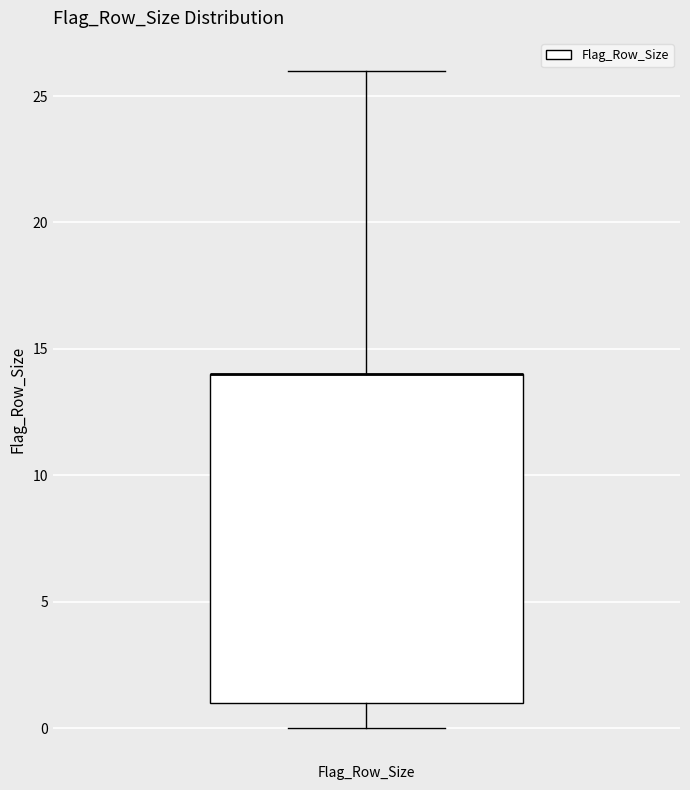

Where is the upper edge of the box for Flag_Row_Size on the y-axis? The values are not printed on the chart, so give them approximately, as read against the axis.

14